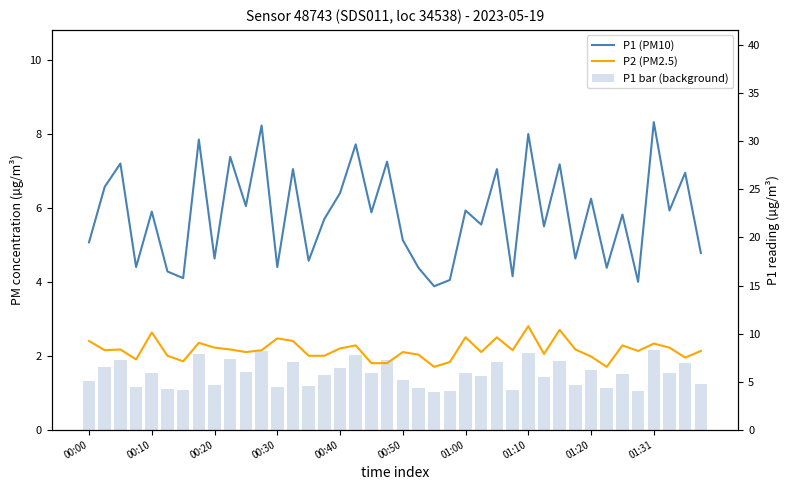

What is the total value across all series at 14?

11.1